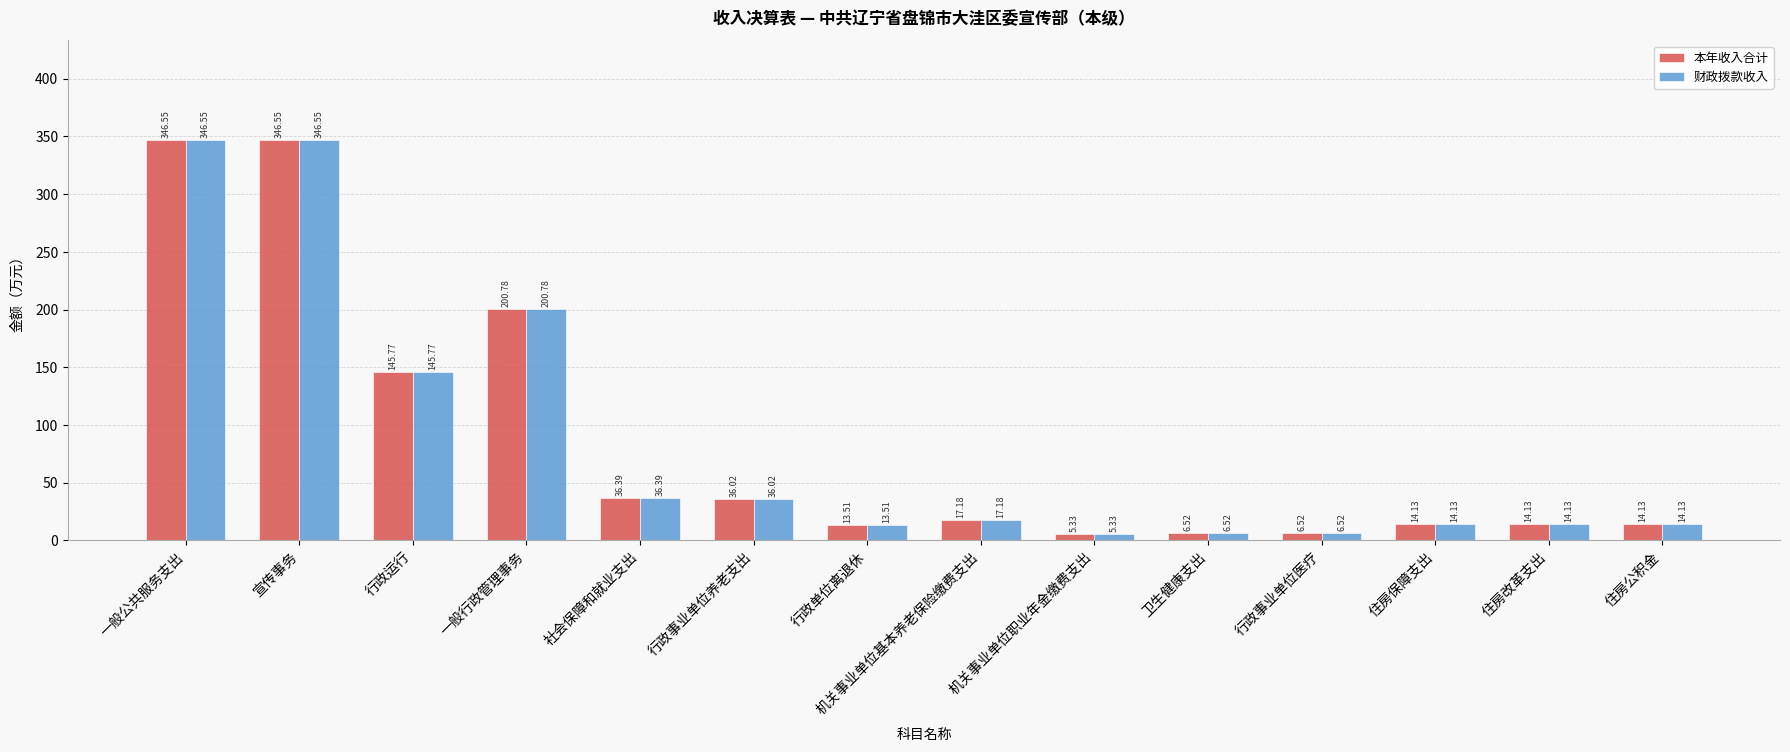

Where does the 财政拨款收入 series first go above 17?

一般公共服务支出